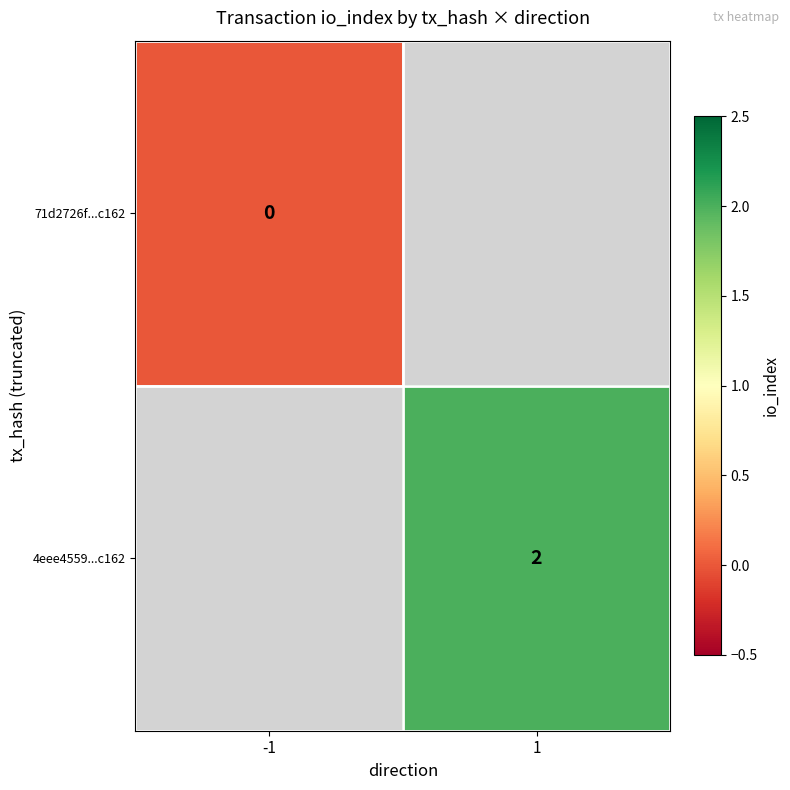

The value of 4eee4559...c162 at 1 is 2. True or false?

True